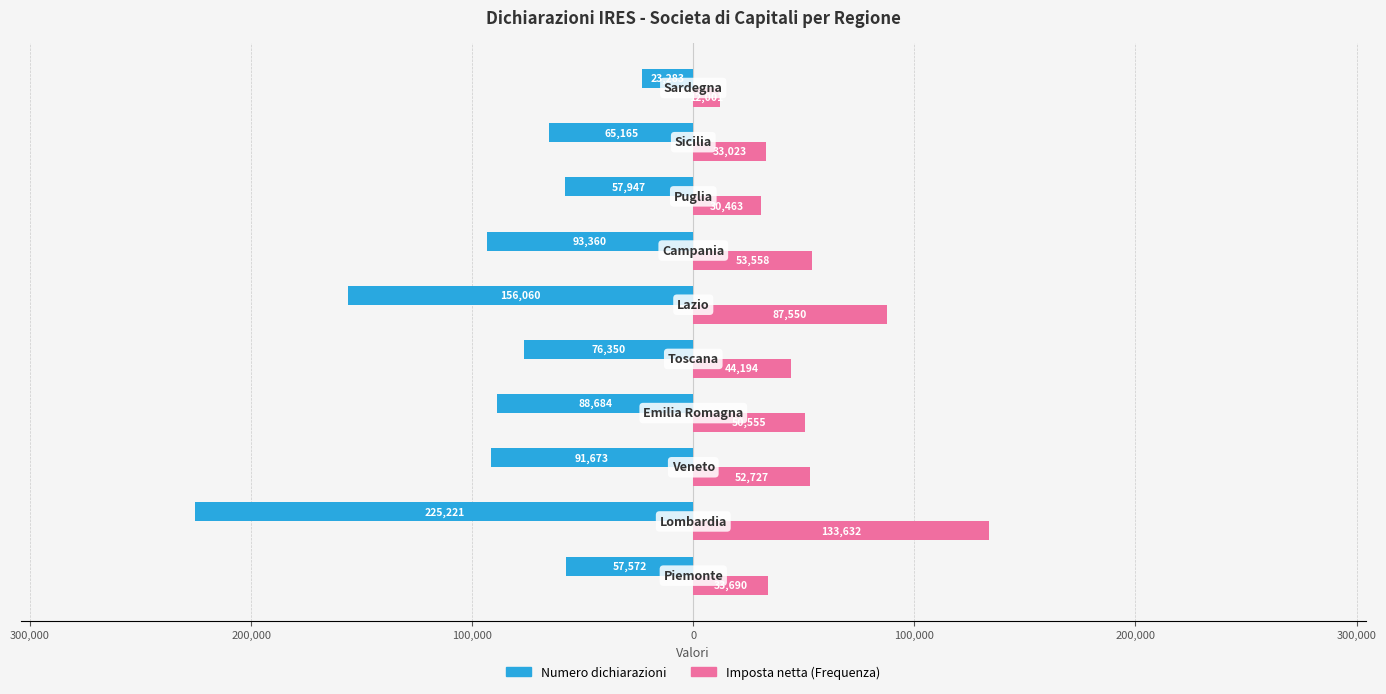

What are all the series names shown in the legend?

Numero dichiarazioni, Imposta netta (Frequenza)